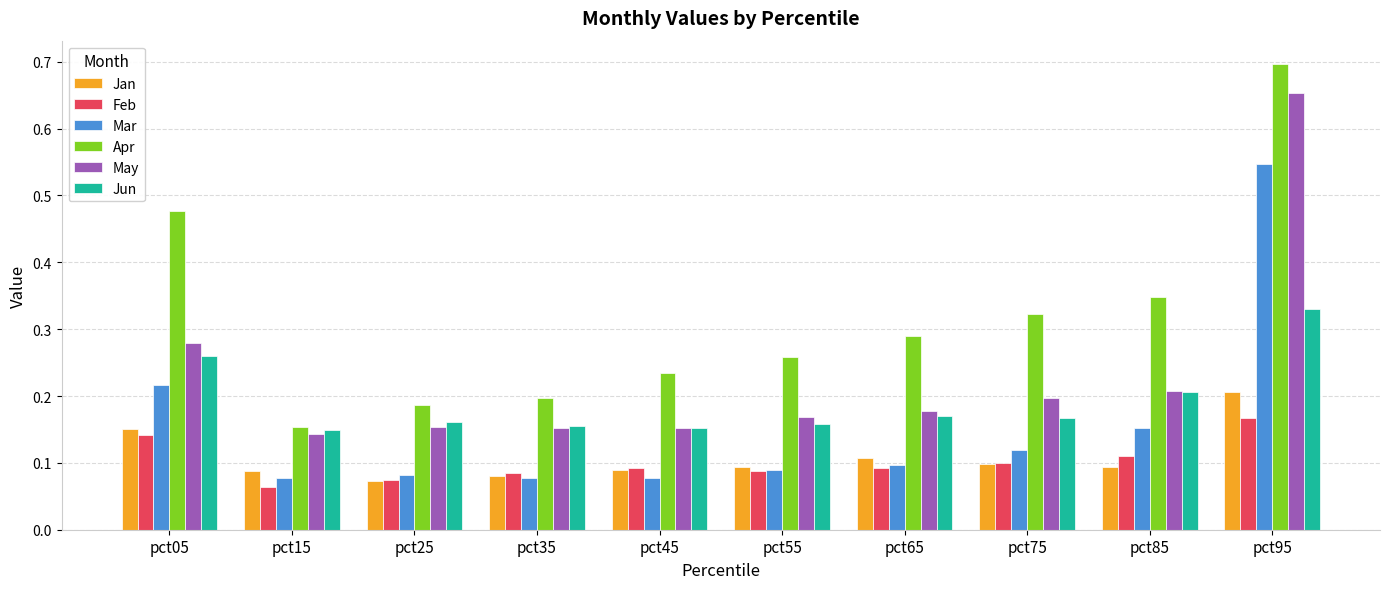

Count the Mar values in the range 0 to 1.

10